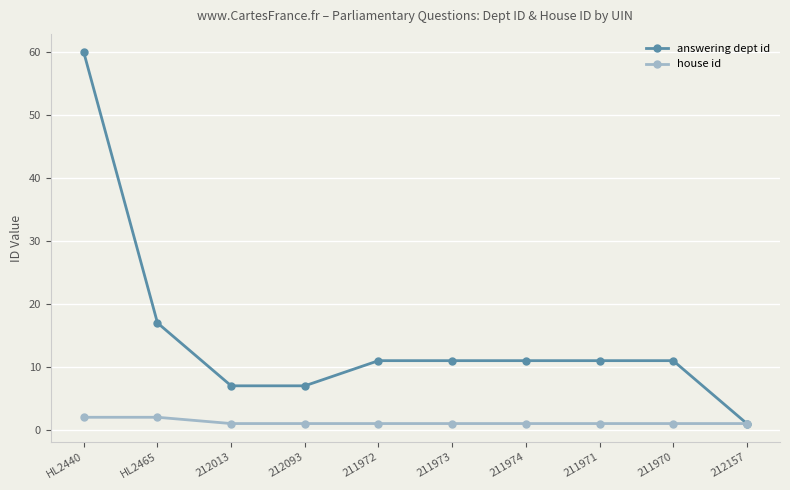

What is the label of the 4th point from the right?

211974